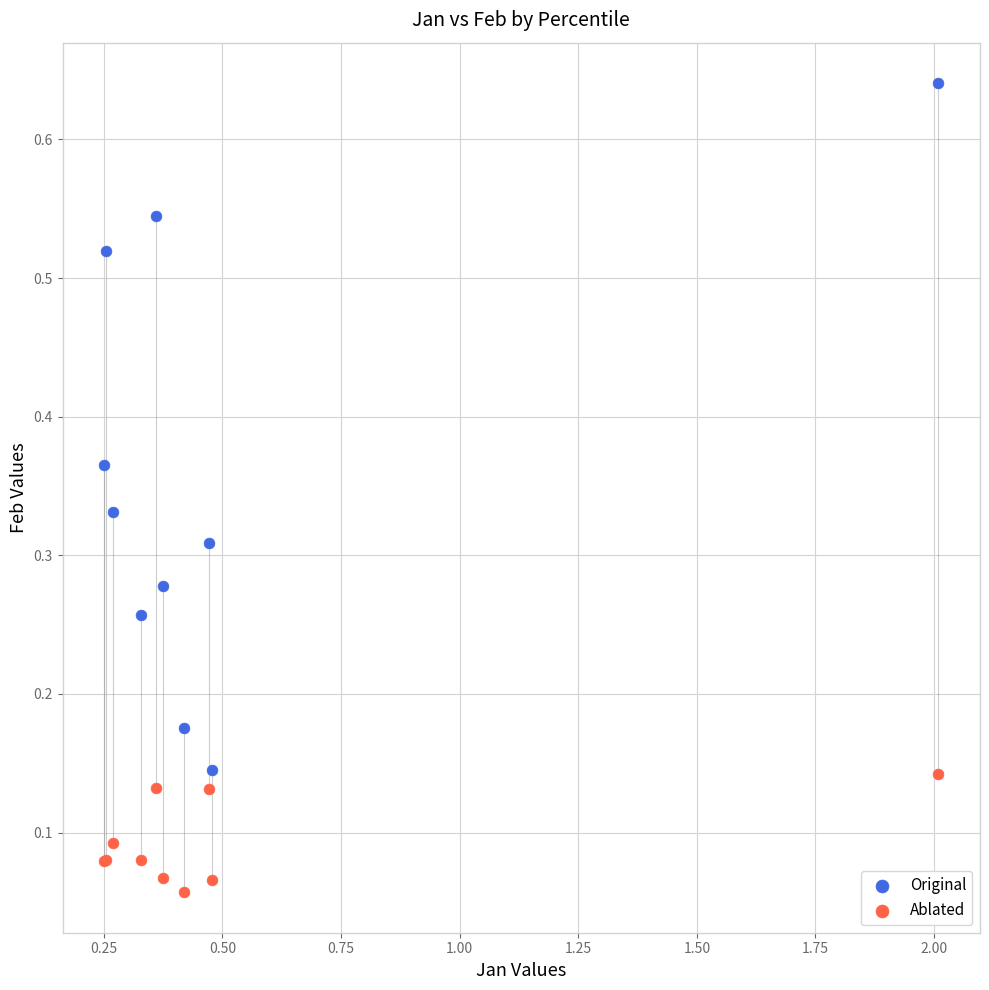

Which series has the widest spread of Y values?

Original